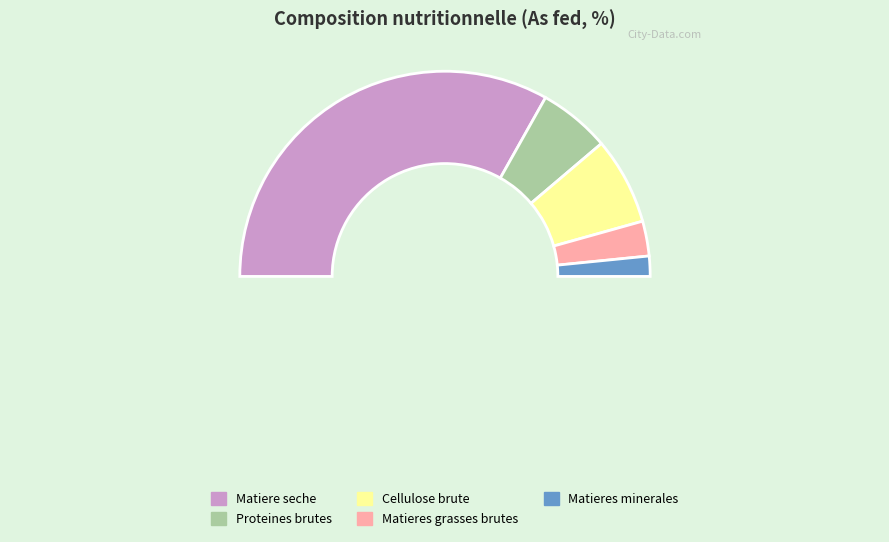

What is the ratio of the value at % to the value at %?

0.5